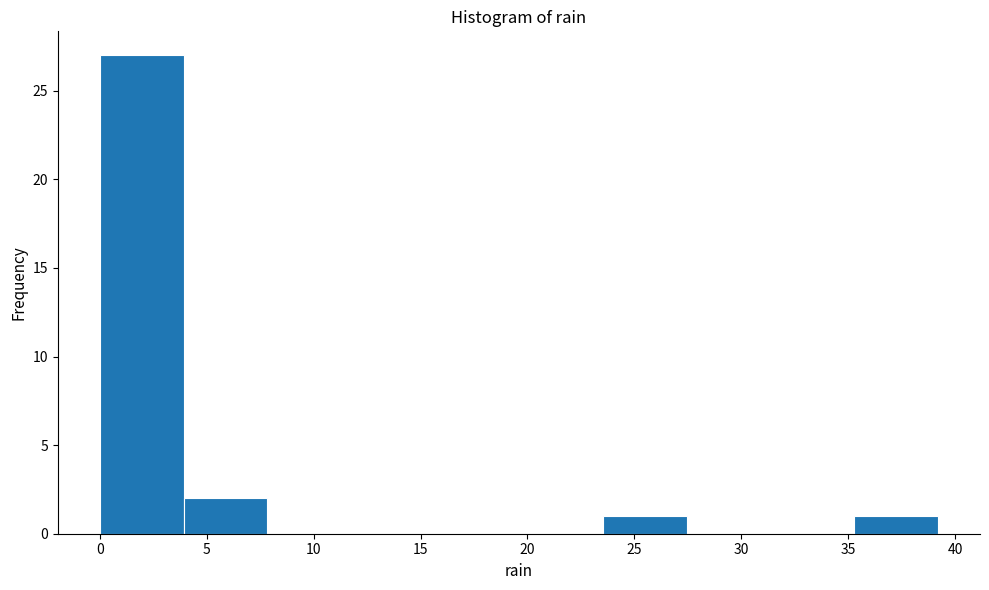

Reading left to right, transcribe this chart: for each bar, give the range it covers on the x-axis and its height. Neither the bar edges nor the heights are printed on the chart, so give them approximately, as read against the axes.

0.0 to 4.0: 27
4.0 to 8.0: 2
8.0 to 12.0: 0
12.0 to 15.5: 0
15.5 to 19.5: 0
19.5 to 23.5: 0
23.5 to 27.5: 1
27.5 to 31.5: 0
31.5 to 35.5: 0
35.5 to 39.0: 1